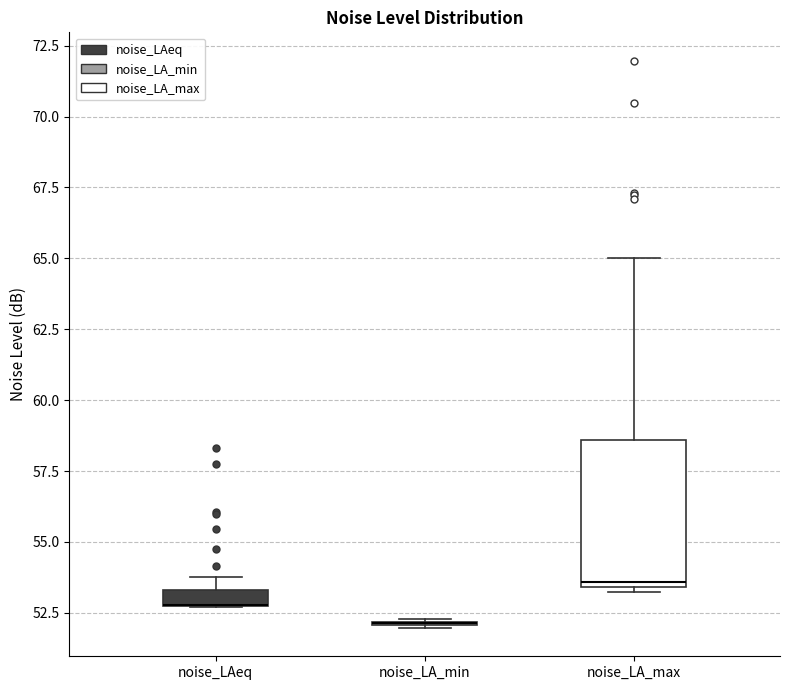

Which box is the tallest, from its lower edge to its upper edge?

noise_LA_max